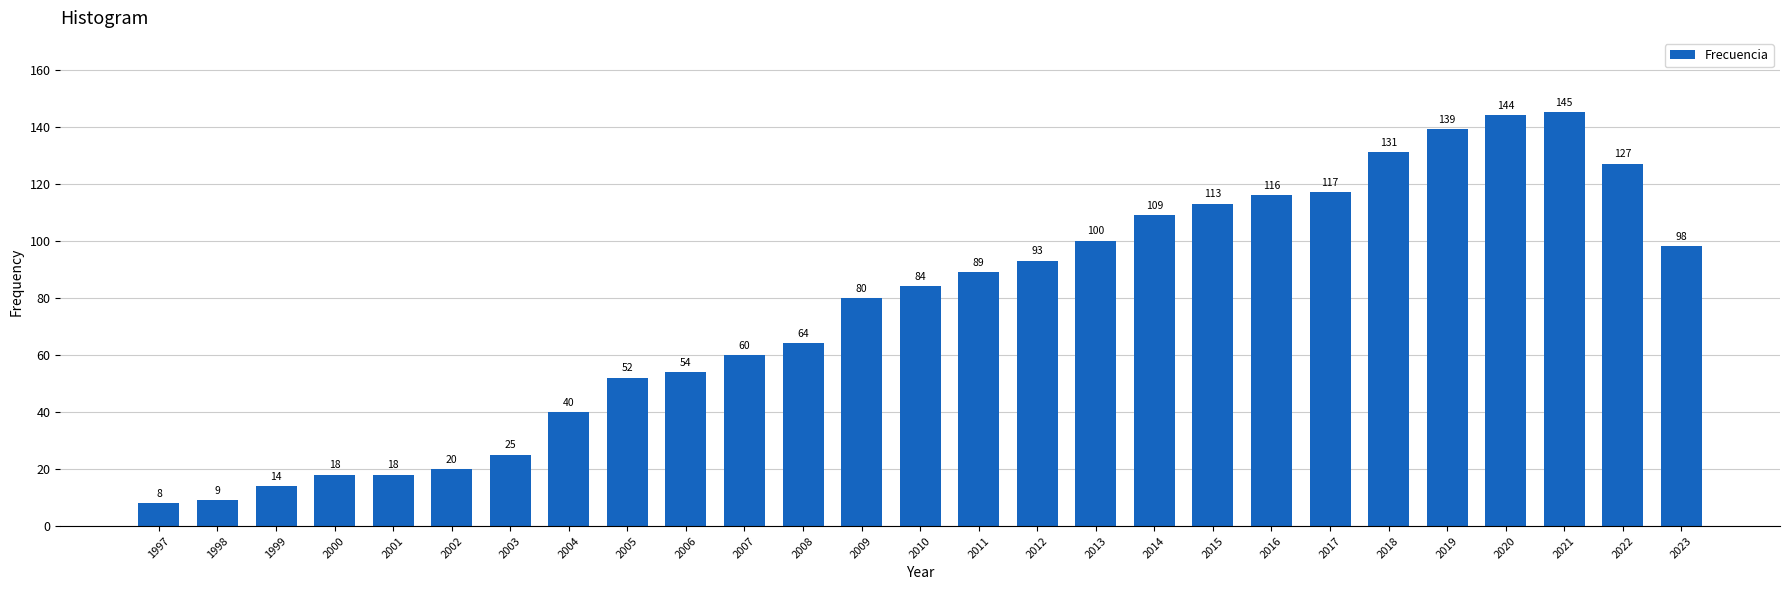

What is the difference between the second highest and minimum values?

136